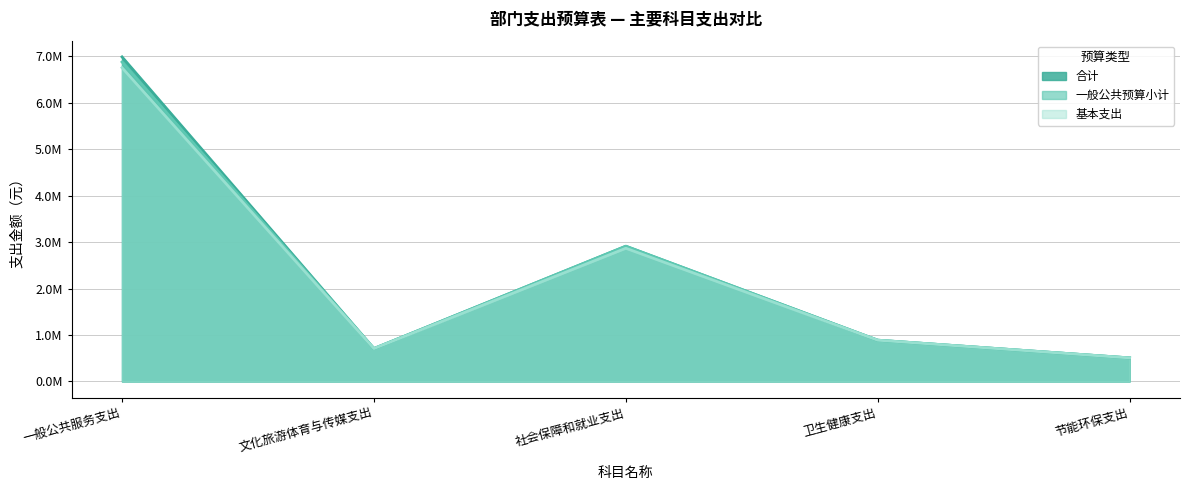

What position from the left is 节能环保支出?

5